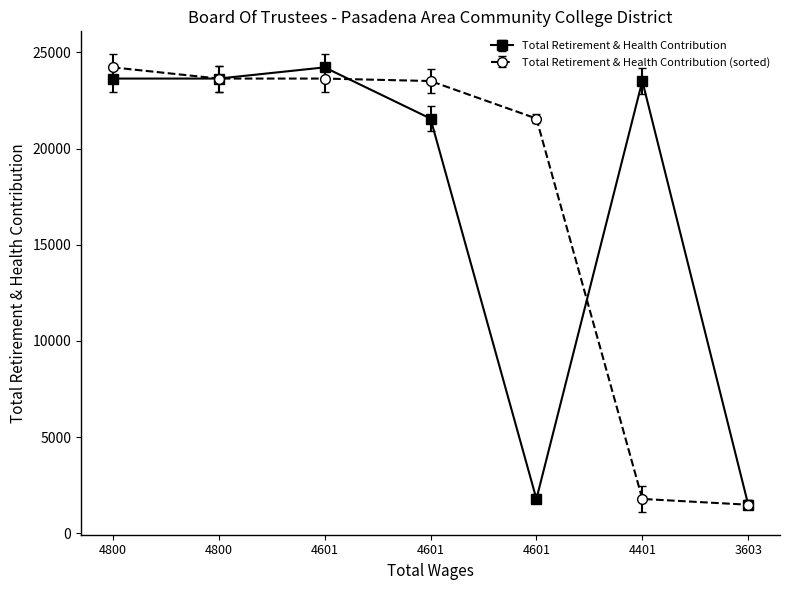

What is the greatest value displayed?

24224